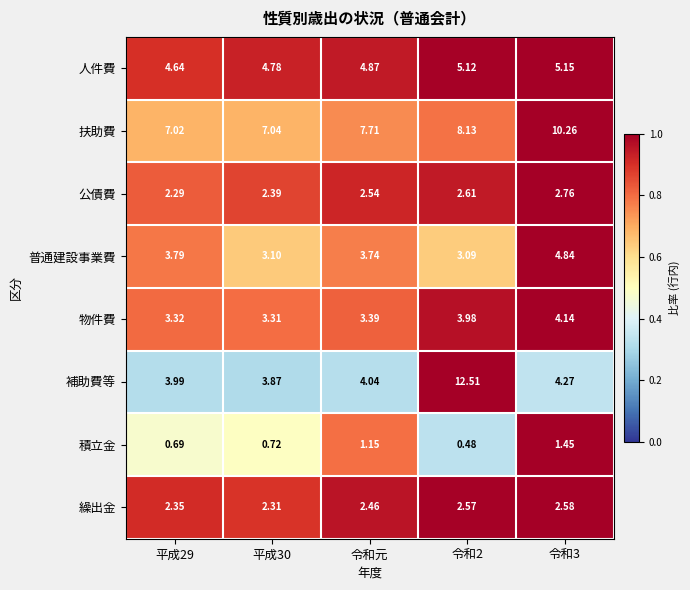

Rank the series at 令和3 from lowest to highest value.

積立金, 繰出金, 公債費, 物件費, 補助費等, 普通建設事業費, 人件費, 扶助費